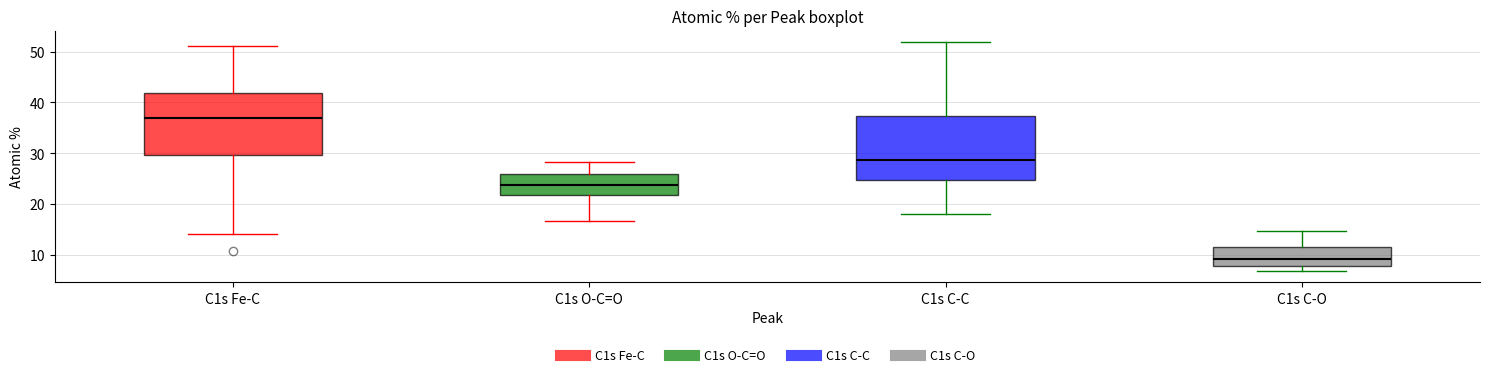

Which box's median line is the highest?

C1s Fe-C